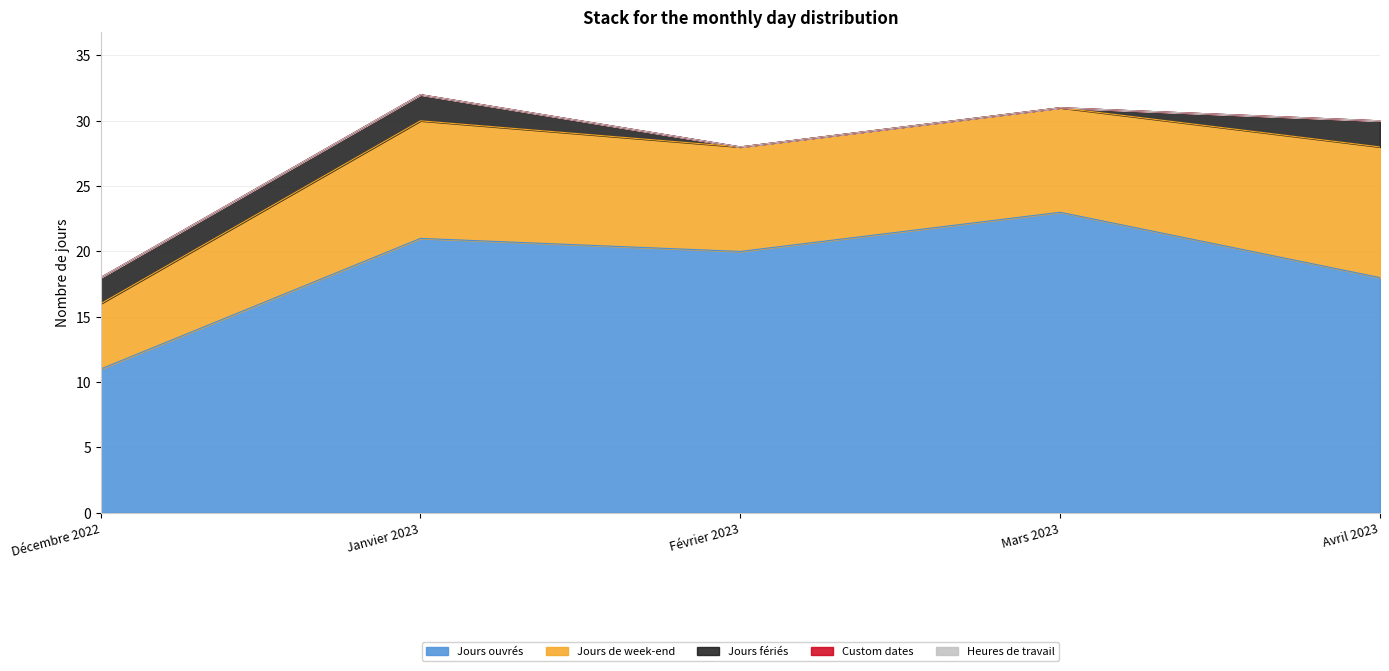

At which label is Custom dates closest to 0?

Décembre 2022